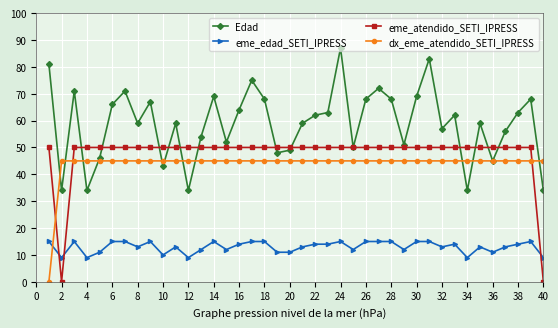

True or false: eme_edad_SETI_IPRESS and Edad intersect in this chart.

False